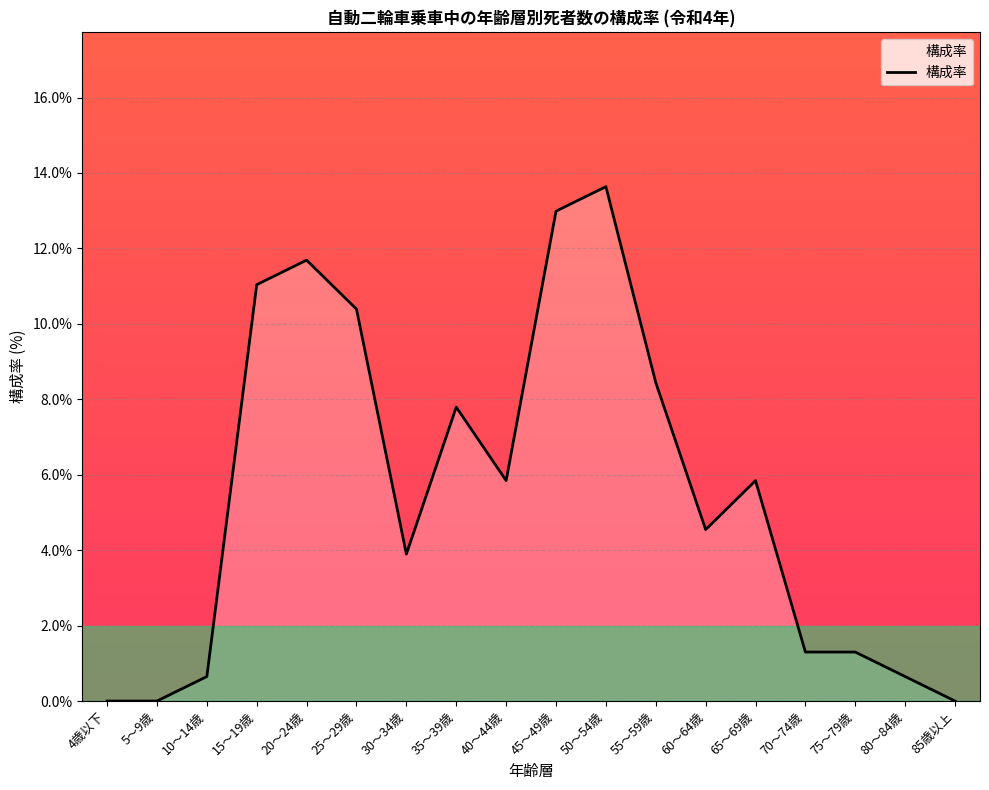

At which category does the data reach its first local peak?

20～24歳